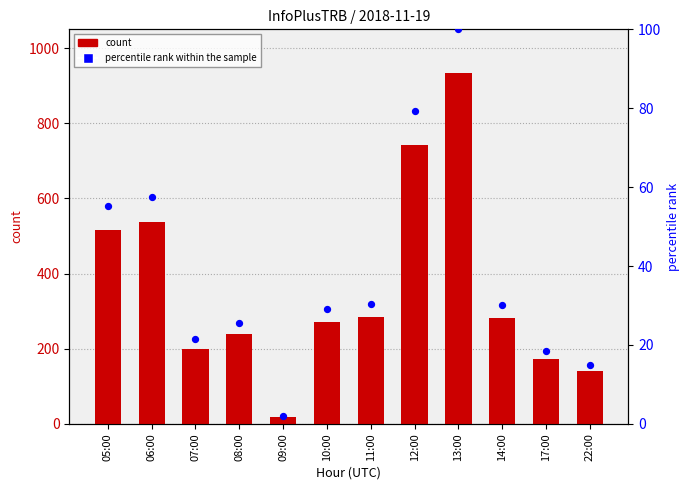

At which category is the sum across all series the highest?

13:00